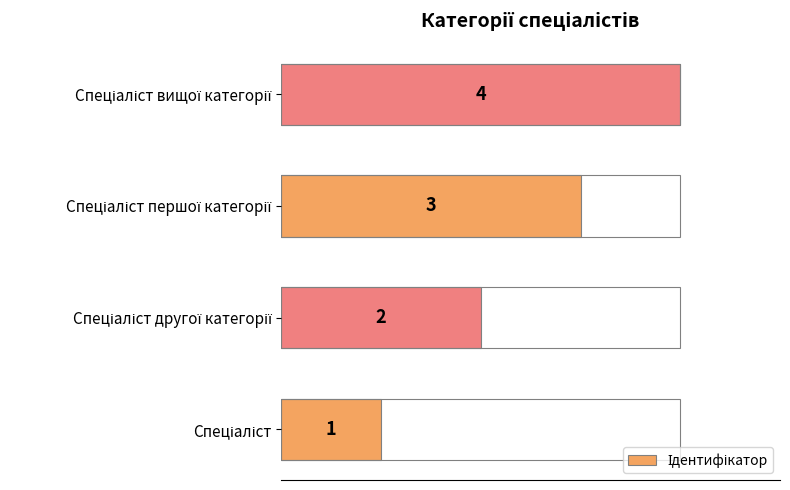

Count the values in the range 2 to 4.

3